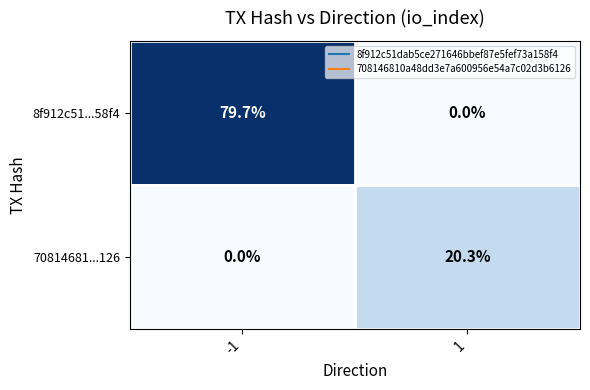

What is the spread (max minus min) of values at 1?

20.3